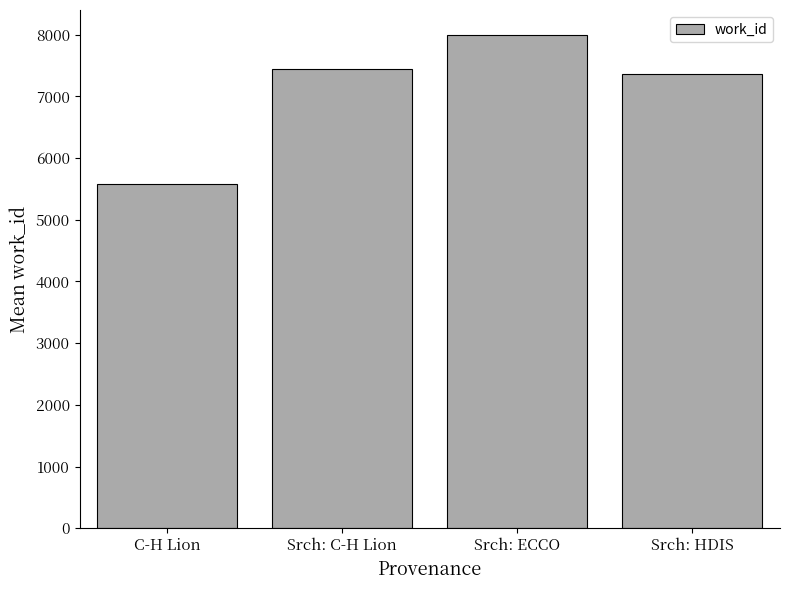

What is the change in value from C-H Lion to Srch: HDIS?

+1786